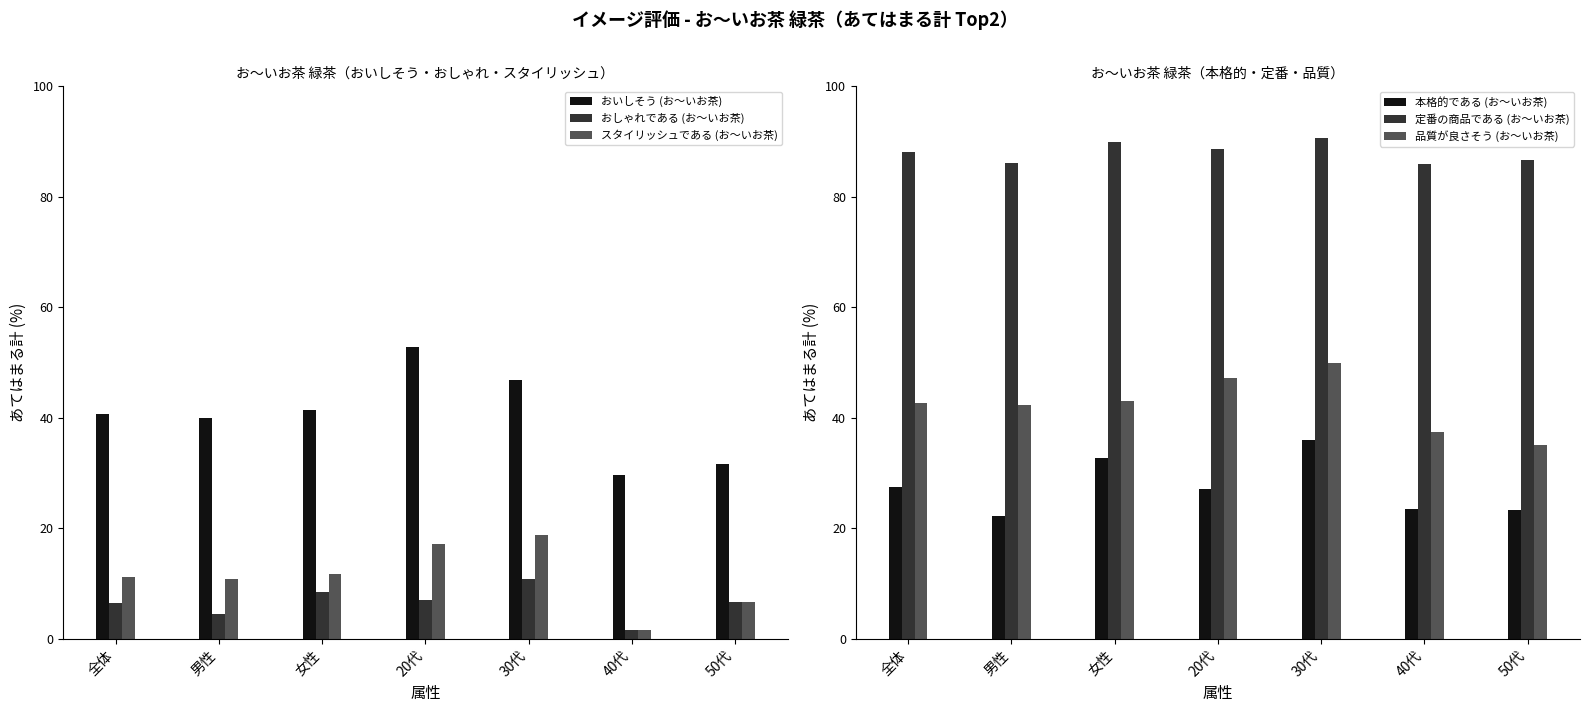

True or false: おいしそう (お～いお茶) has a value of 52.9 at 20代.

True